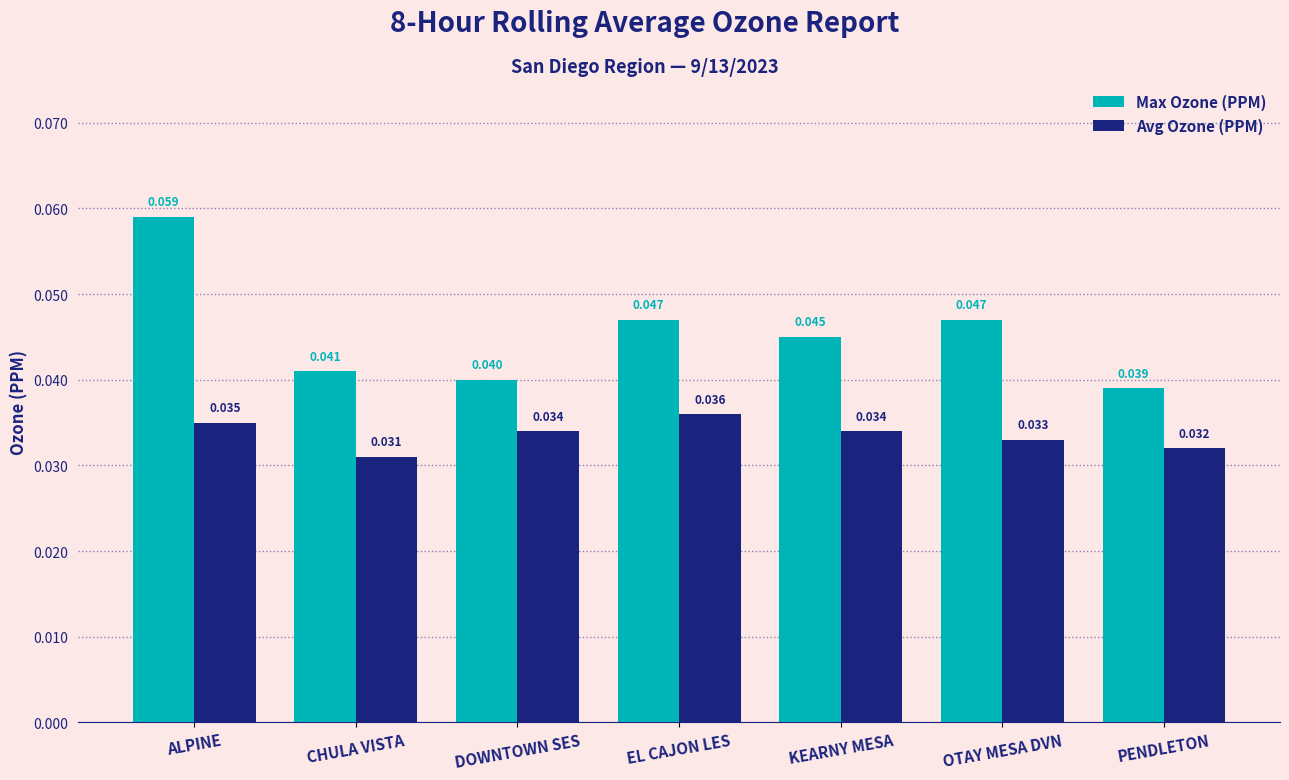

Where is Max Ozone (PPM) nearest to the value 0?

PENDLETON